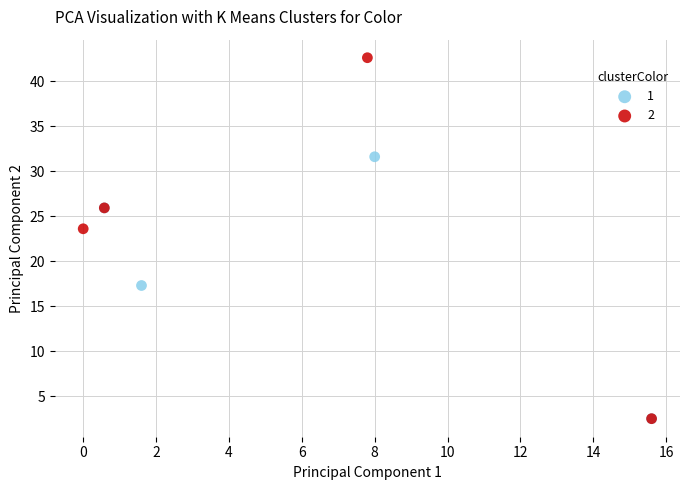

What are all the series names shown in the legend?

1, 2